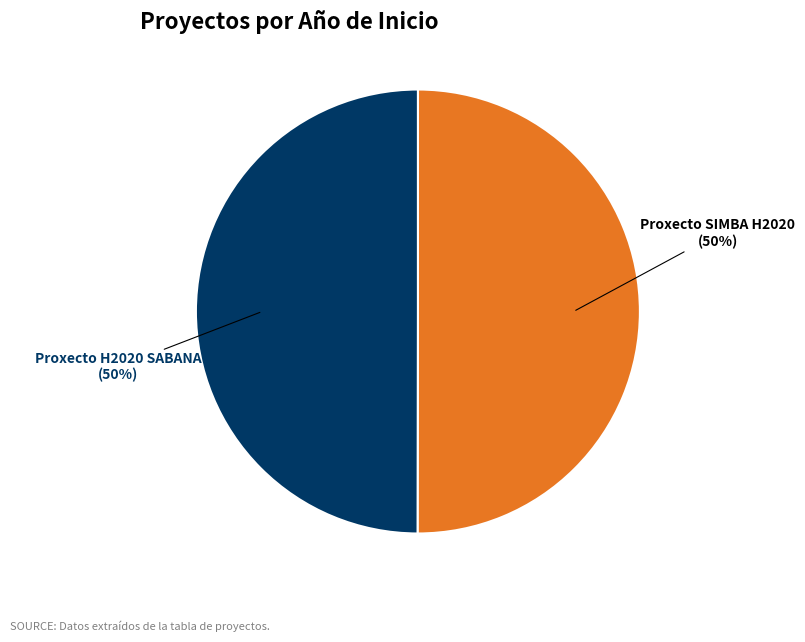

To the nearest percent, what is the average slice percentage?

50%